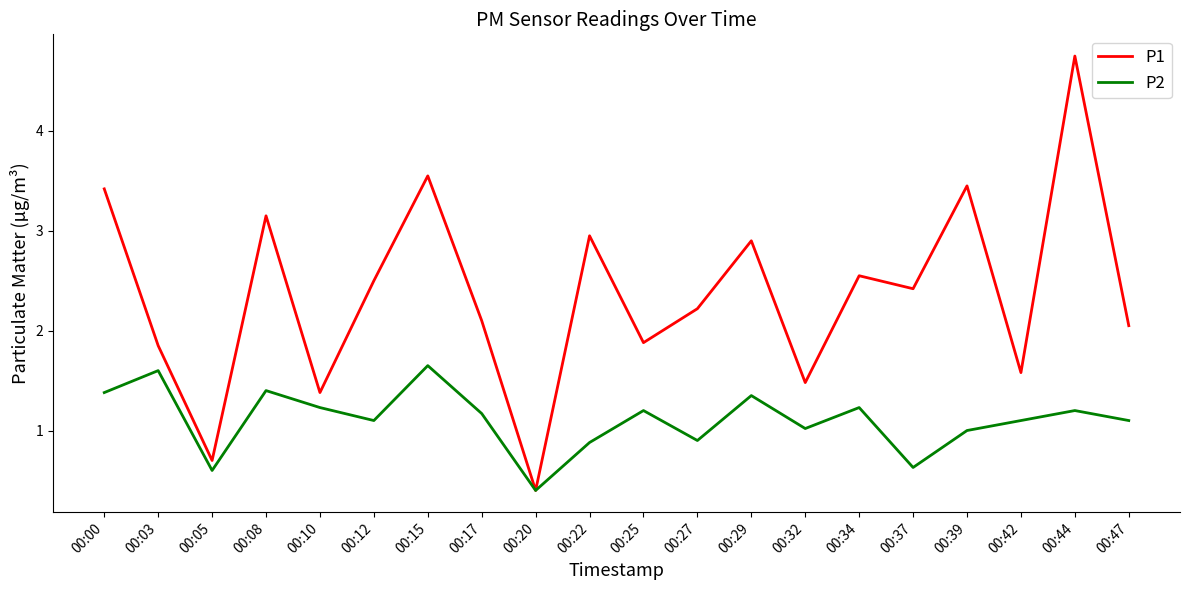

True or false: P1 has a value of 2.5 at 00:12.

True